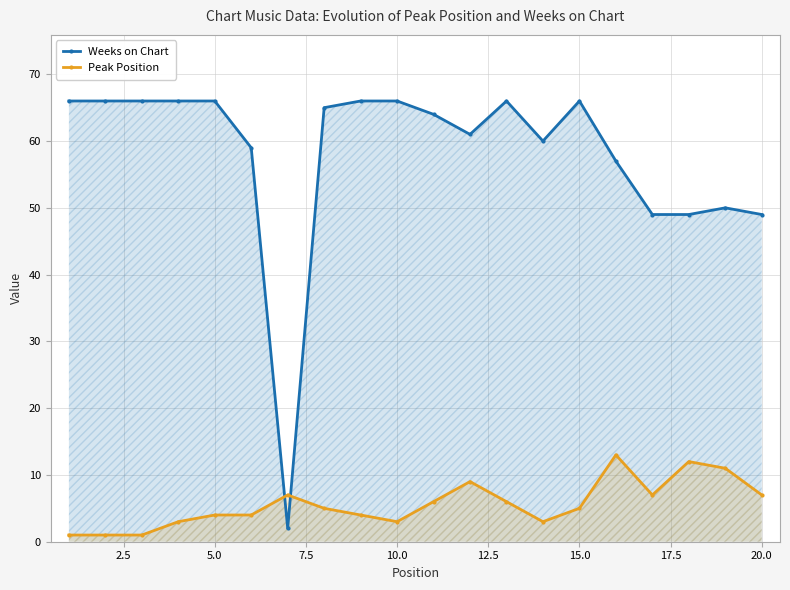

The Weeks on Chart series shows 66 at 15.0. True or false?

True